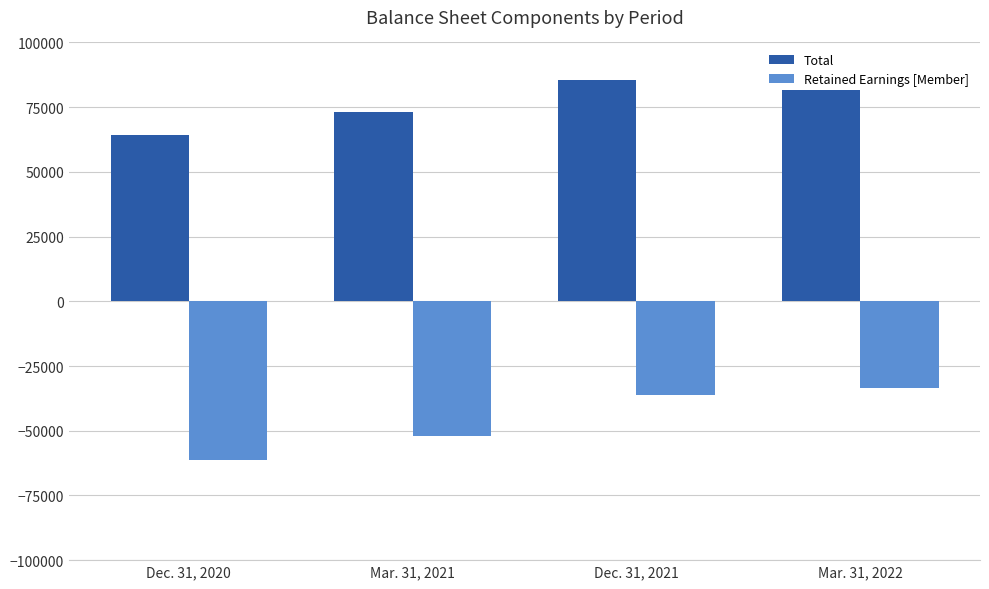

What position from the left is Dec. 31, 2021?

3